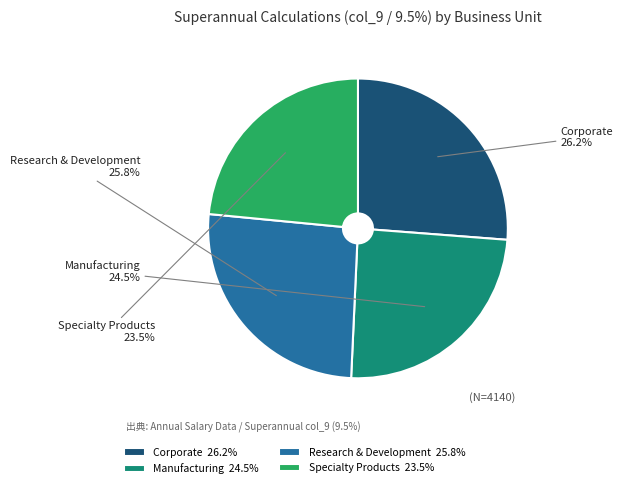

Is it true that Research & Development is 21% of the pie?

False